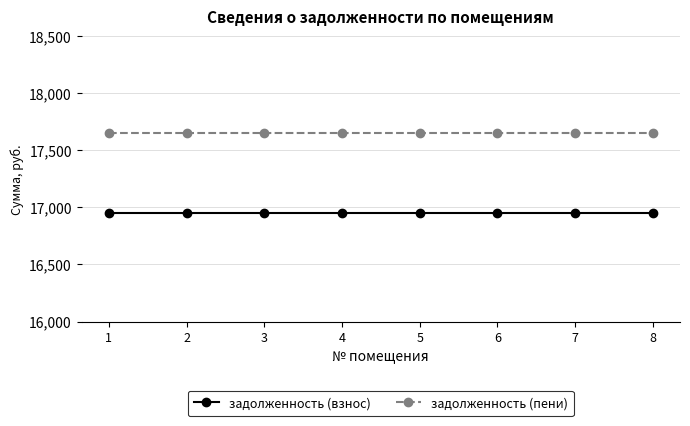

How many series are shown in this chart?

2